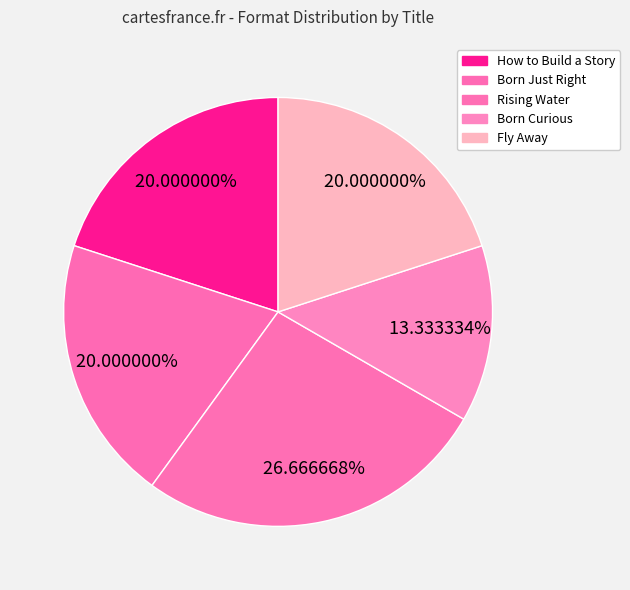

Rank the categories by value from lowest to highest.

Born Curious, How to Build a Story, Born Just Right, Fly Away, Rising Water